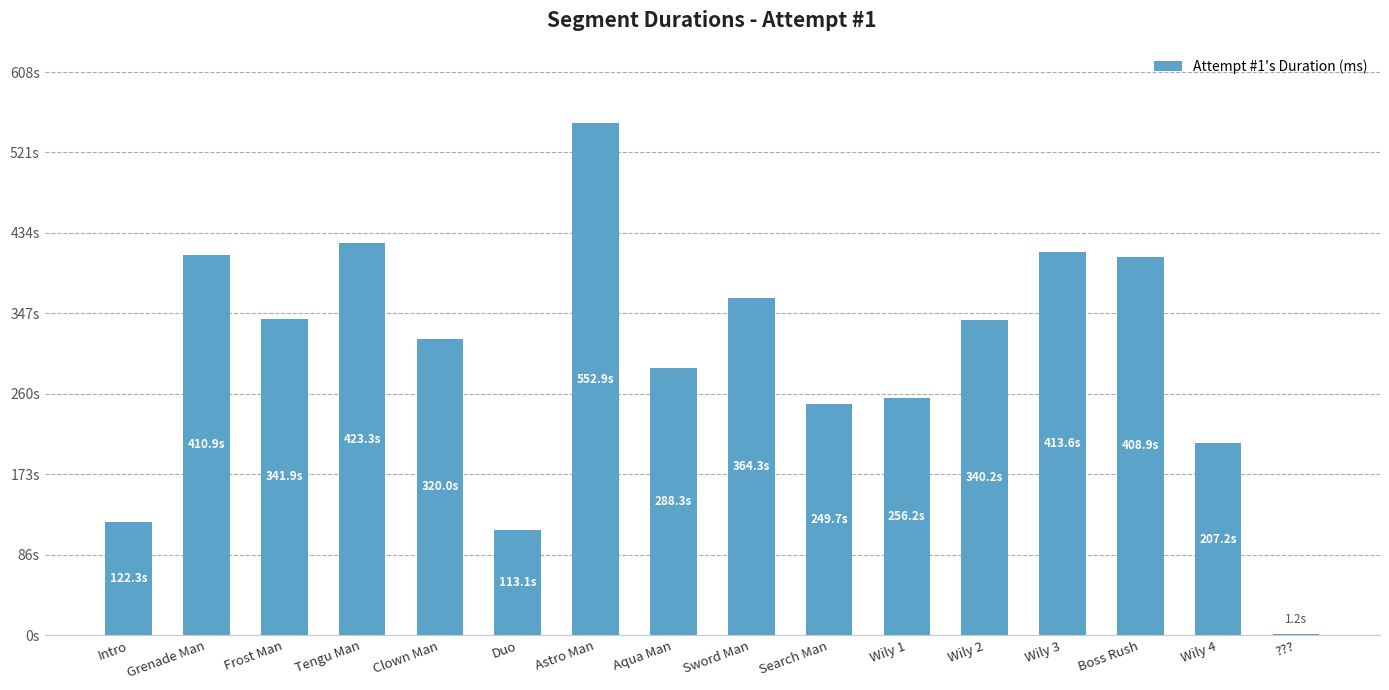

Which label corresponds to the smallest value in the chart?

???